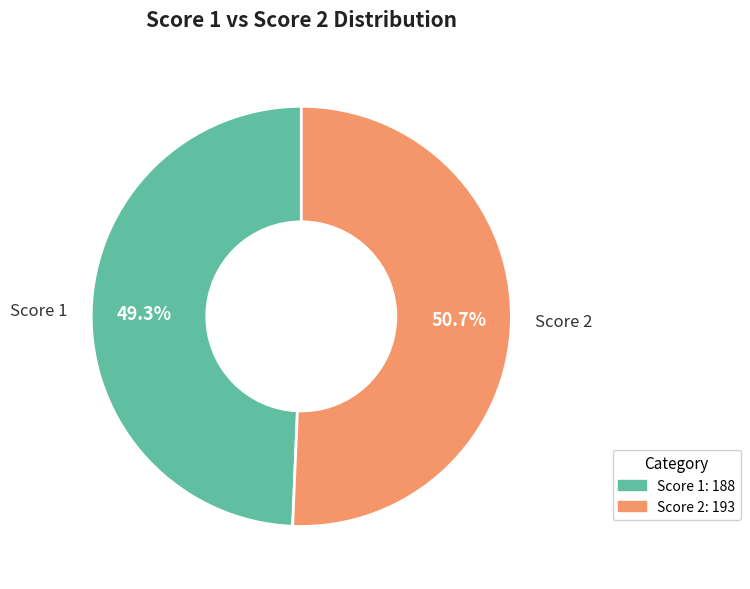

What is the total percentage of Score 1: 188 and Score 2: 193?

100.0%